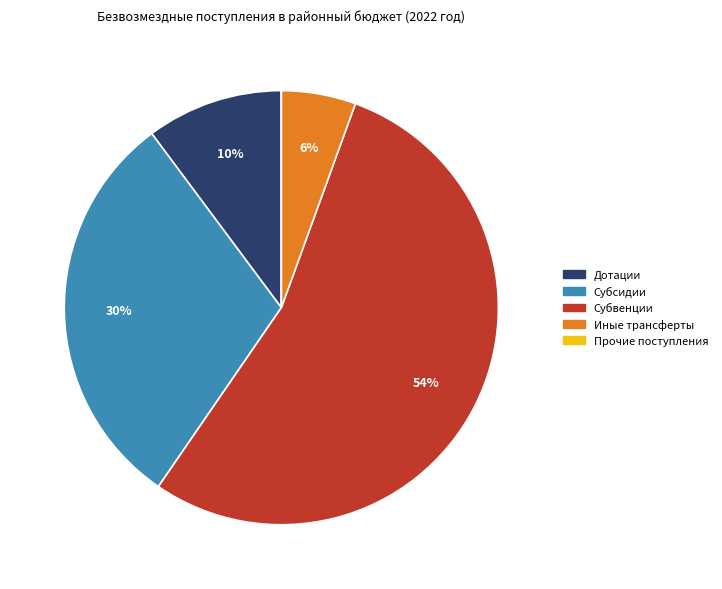

Does any single category account for the majority?

Yes